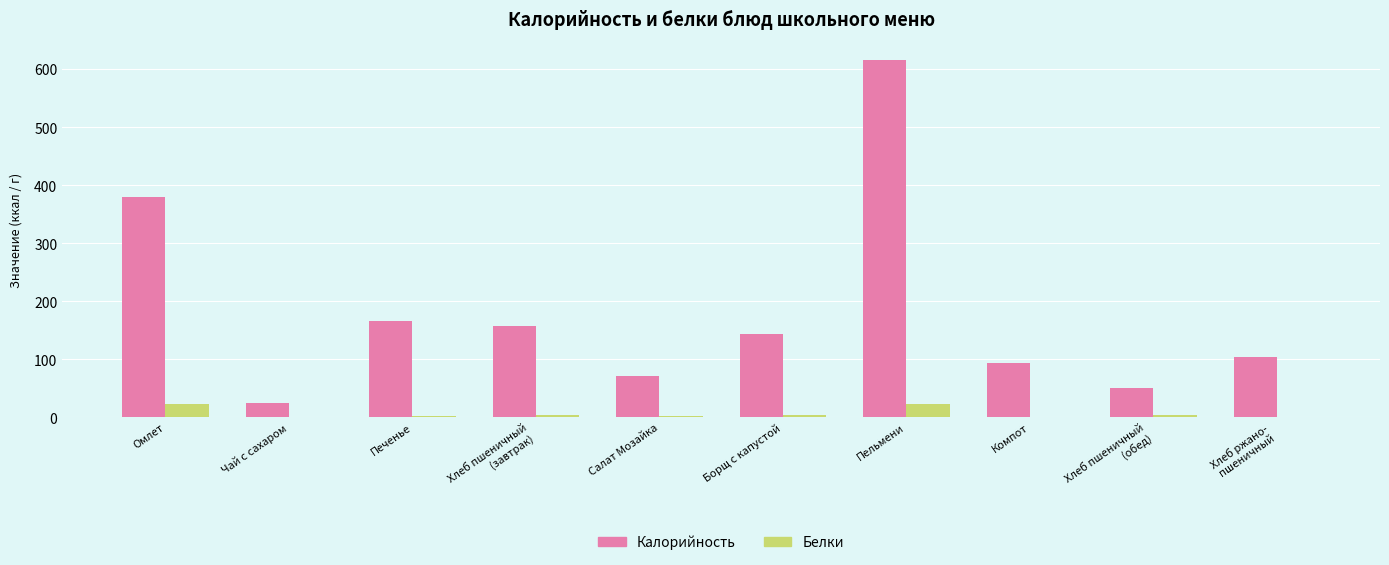

Which series changed the most between Салат Мозайка and Пельмени?

Калорийность